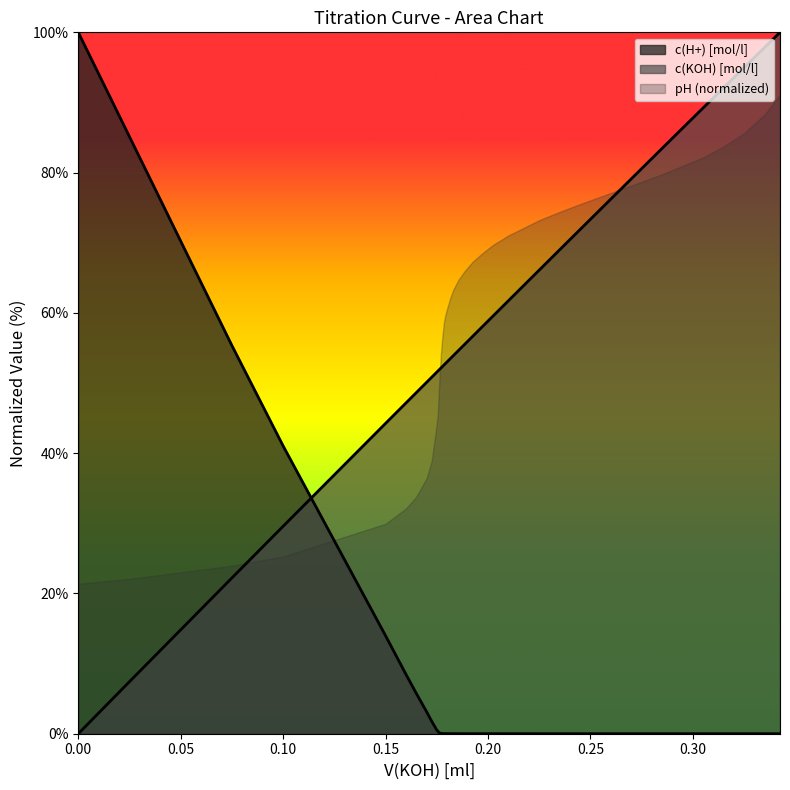

At how many categories does at least one series exceed 34?

40